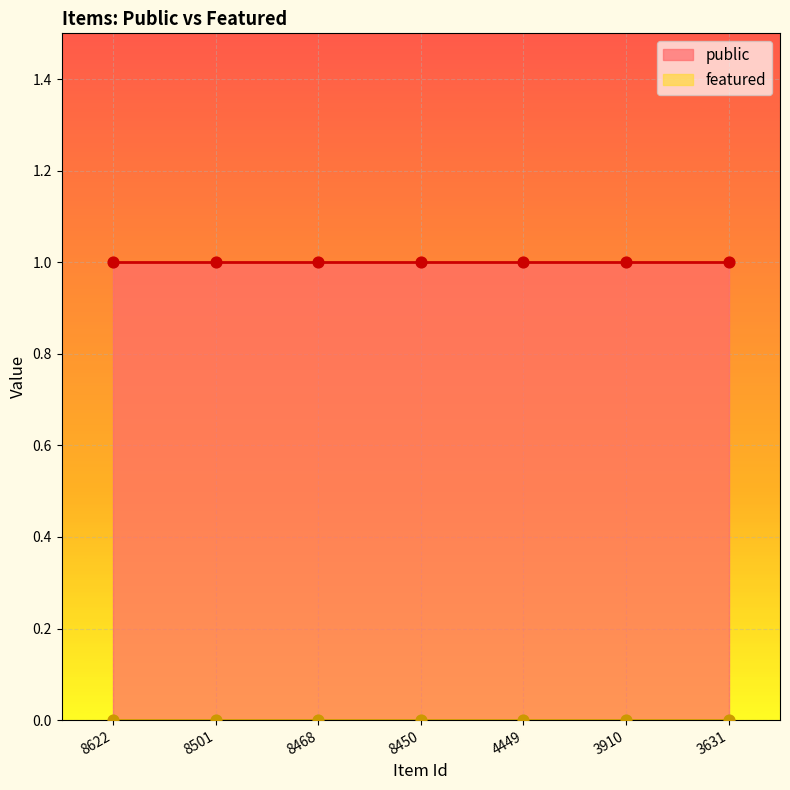

Is the value of featured at 8468 greater than the value of public at 8468?

No